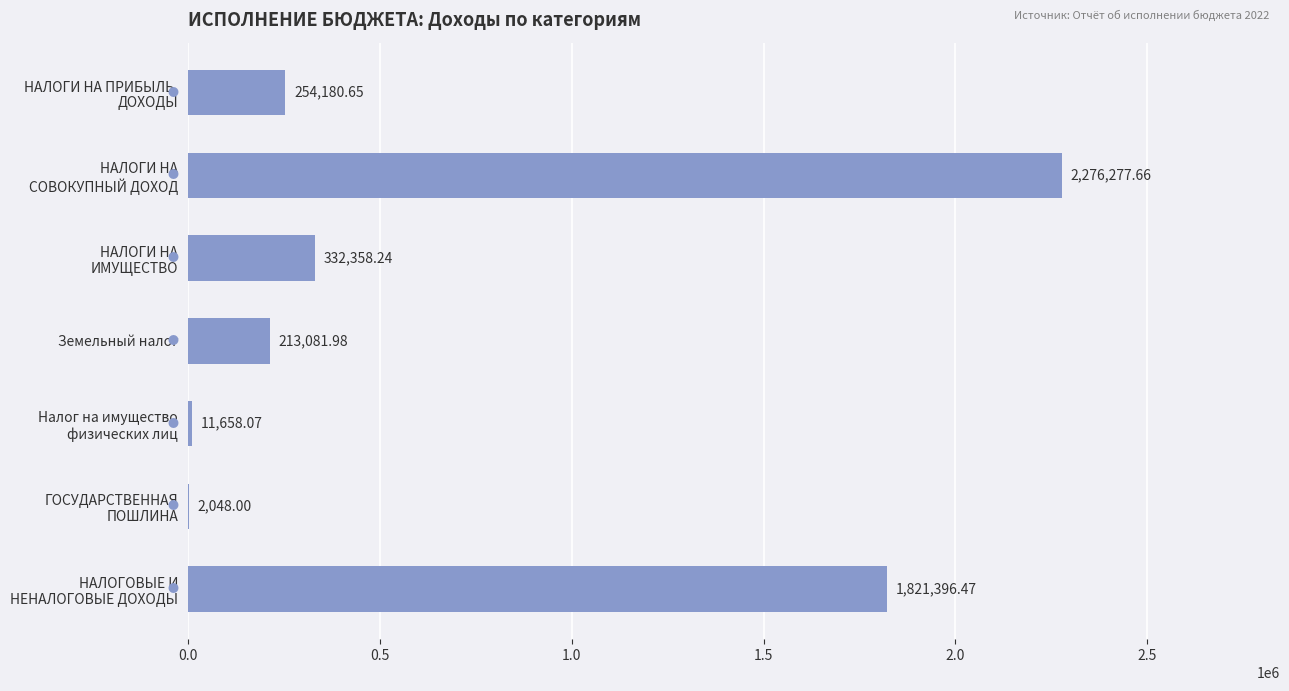

Are the bars horizontal?

Yes